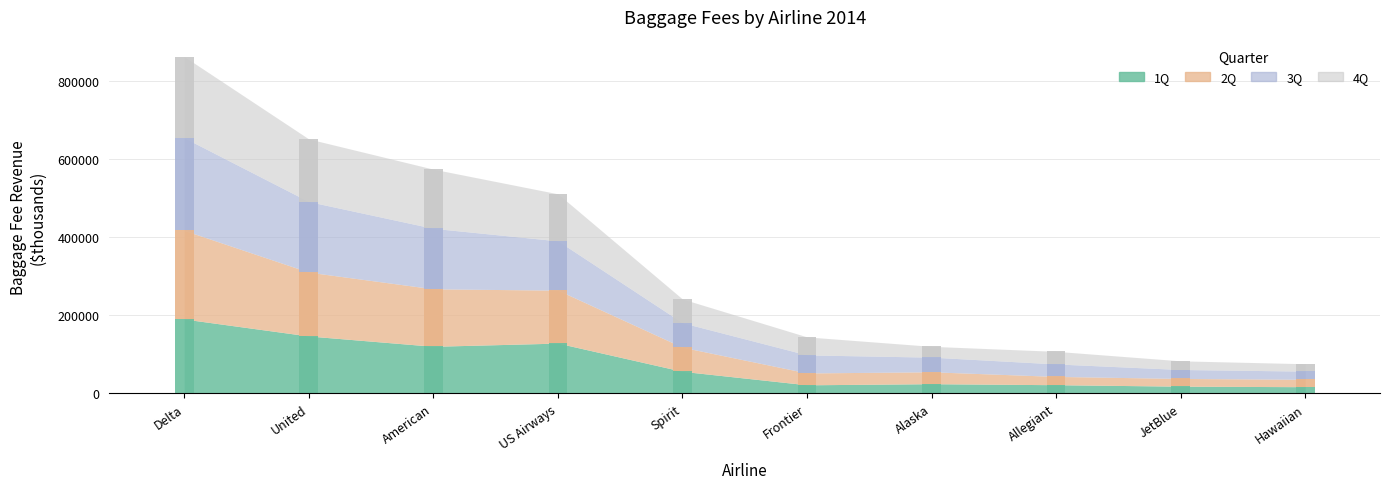

Reading left to right, list all the values displayed in this chart.

1Q: Delta=190640	United=147157	American=120767	US Airways=128934	Spirit=56641	Frontier=22139	Alaska=24962	Allegiant=22380	JetBlue=18623	Hawaiian=17304
2Q: Delta=227066	United=163523	American=147174	US Airways=135632	Spirit=61724	Frontier=30381	Alaska=30510	Allegiant=21243	JetBlue=19792	Hawaiian=18965
3Q: Delta=237002	United=180713	American=154888	US Airways=126221	Spirit=62623	Frontier=46143	Alaska=37455	Allegiant=31897	JetBlue=22888	Hawaiian=20892
4Q: Delta=208201	United=160464	American=151601	US Airways=120494	Spirit=60879	Frontier=46190	Alaska=27703	Allegiant=32297	JetBlue=22213	Hawaiian=18936